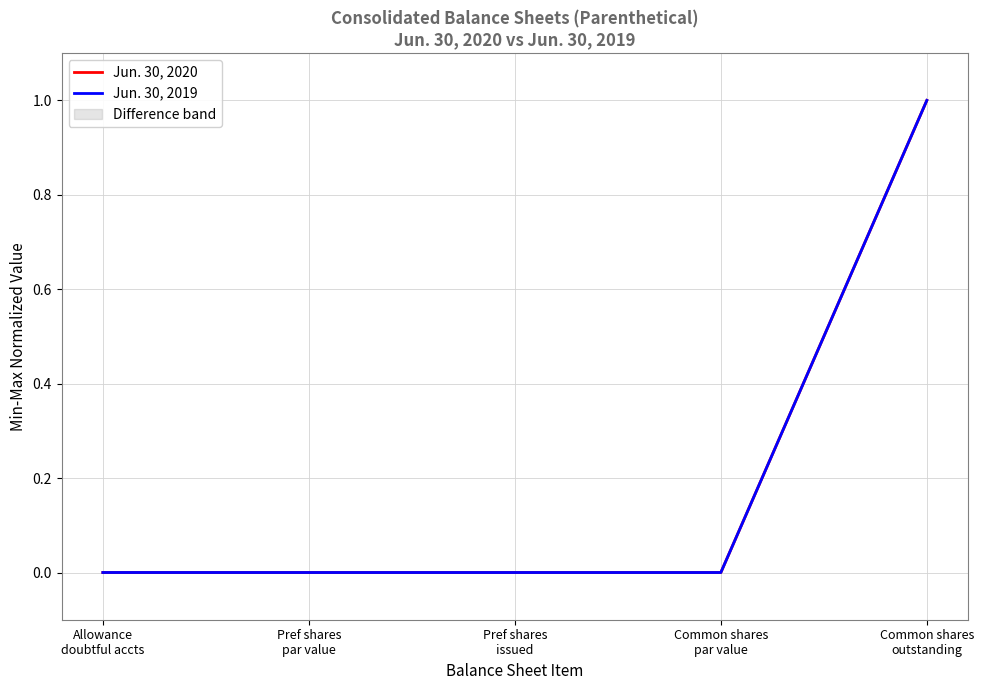

What is the label of the 2nd point from the left?

Pref shares
par value